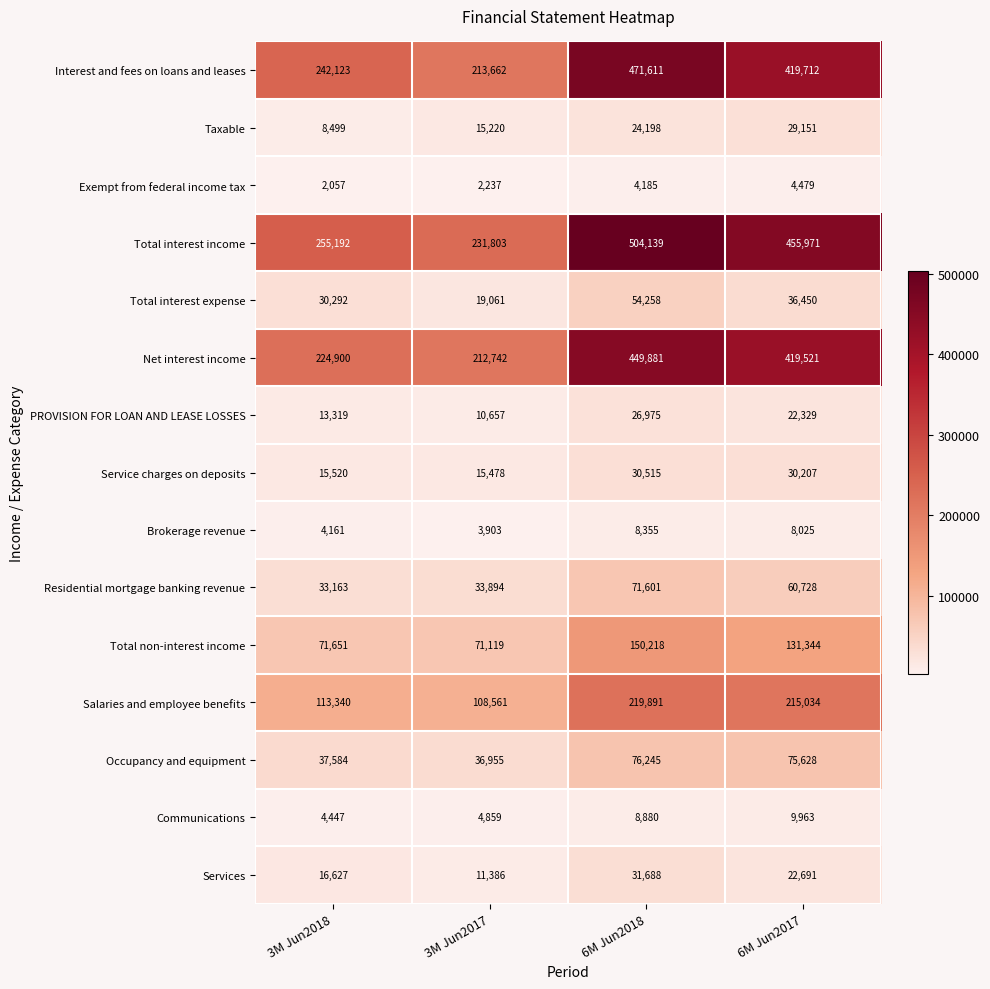

True or false: Residential mortgage banking revenue has a value of 33163 at 3M Jun2018.

True